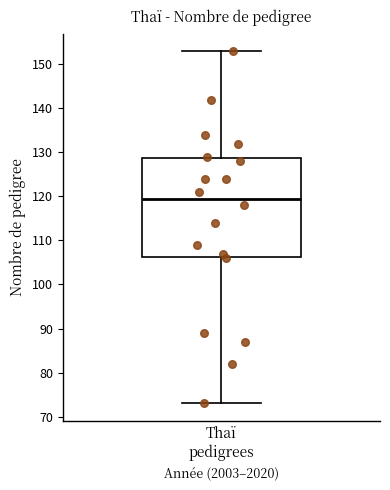

Transcribe this box plot: give where the median line is, the range the box spans, and where the two whiskers end, as read against the y-axis. The values are not printed on the chart, so give them approximately, as read against the axis.

median 120, box 106 to 129, whiskers 73 to 153